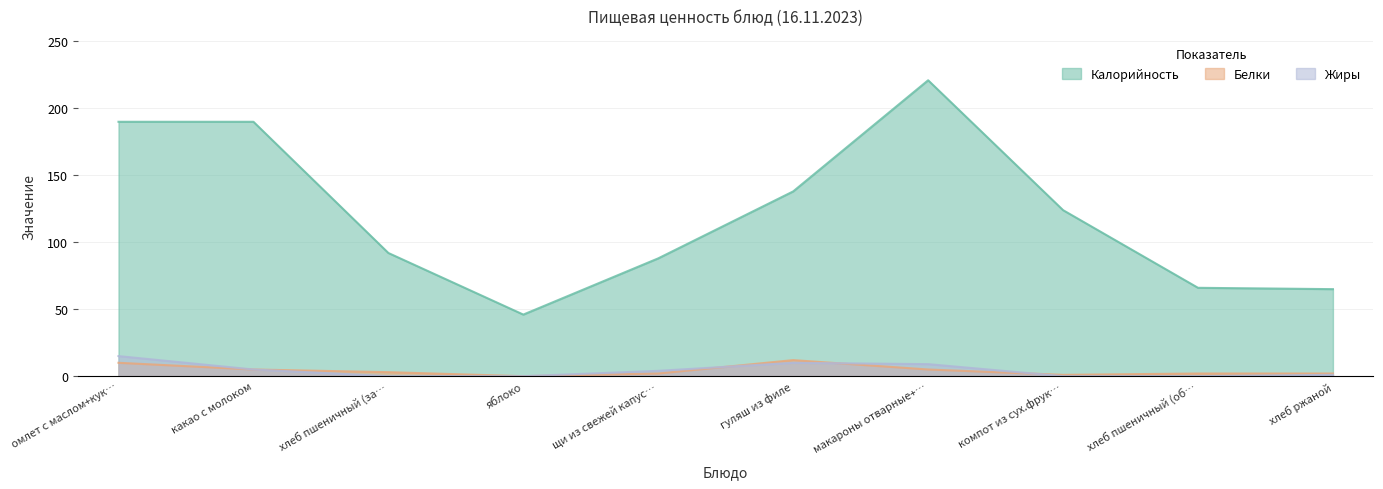

Between какао с молоком and гуляш из филе, which series saw the biggest shift?

Калорийность